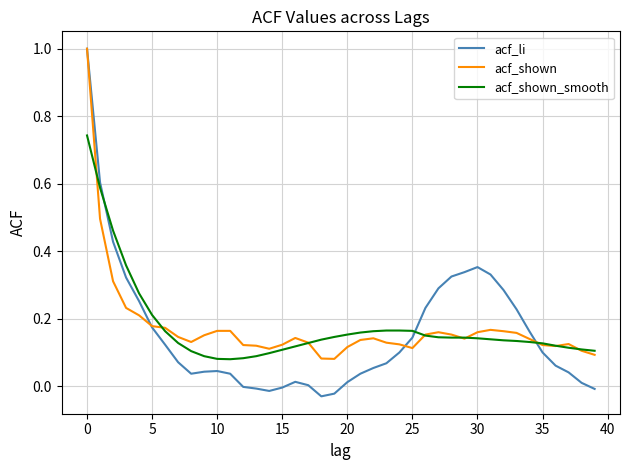

What is the highest value of the acf_li series?

1.0